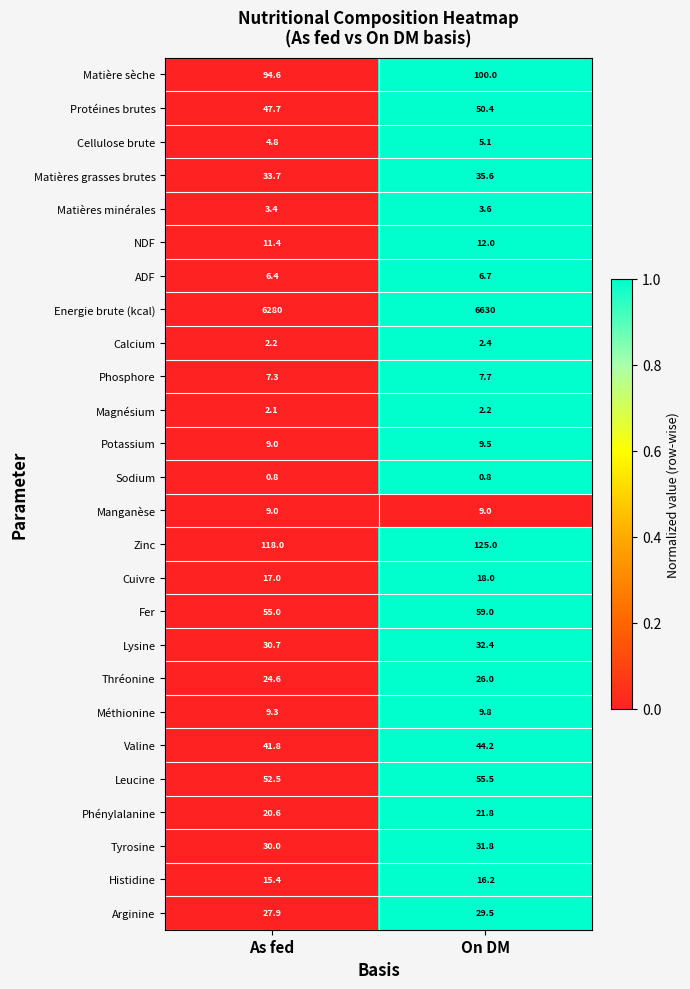

What is the sum of the Matières grasses brutes values at On DM and As fed?

69.3